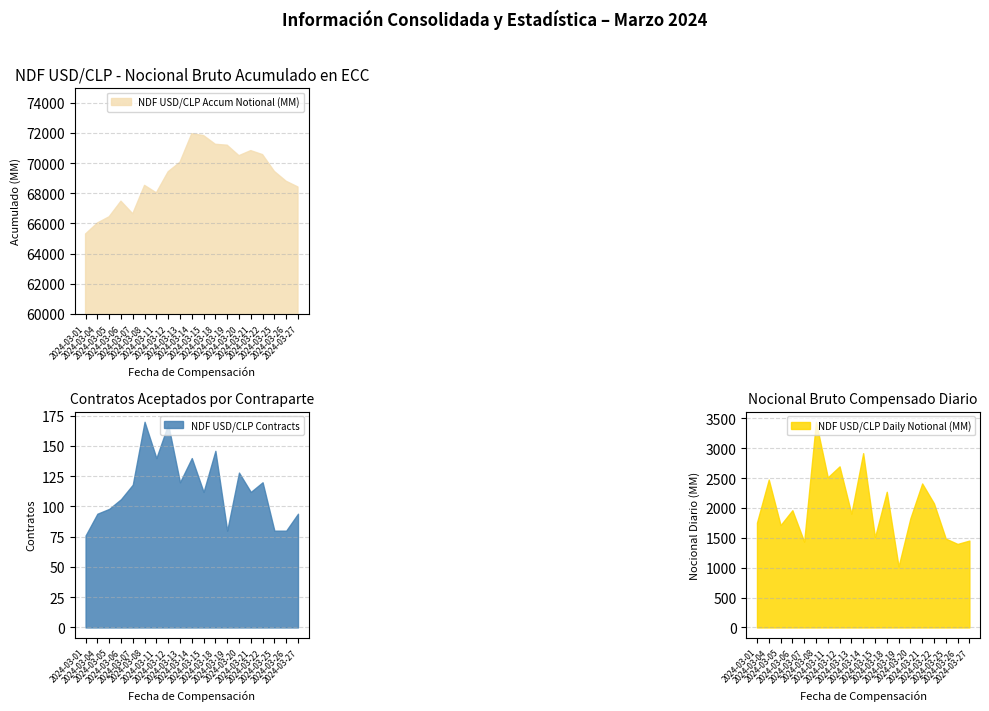

Is it true that NDF USD/CLP Contracts equals 141.8 at 2024-03-04?

False